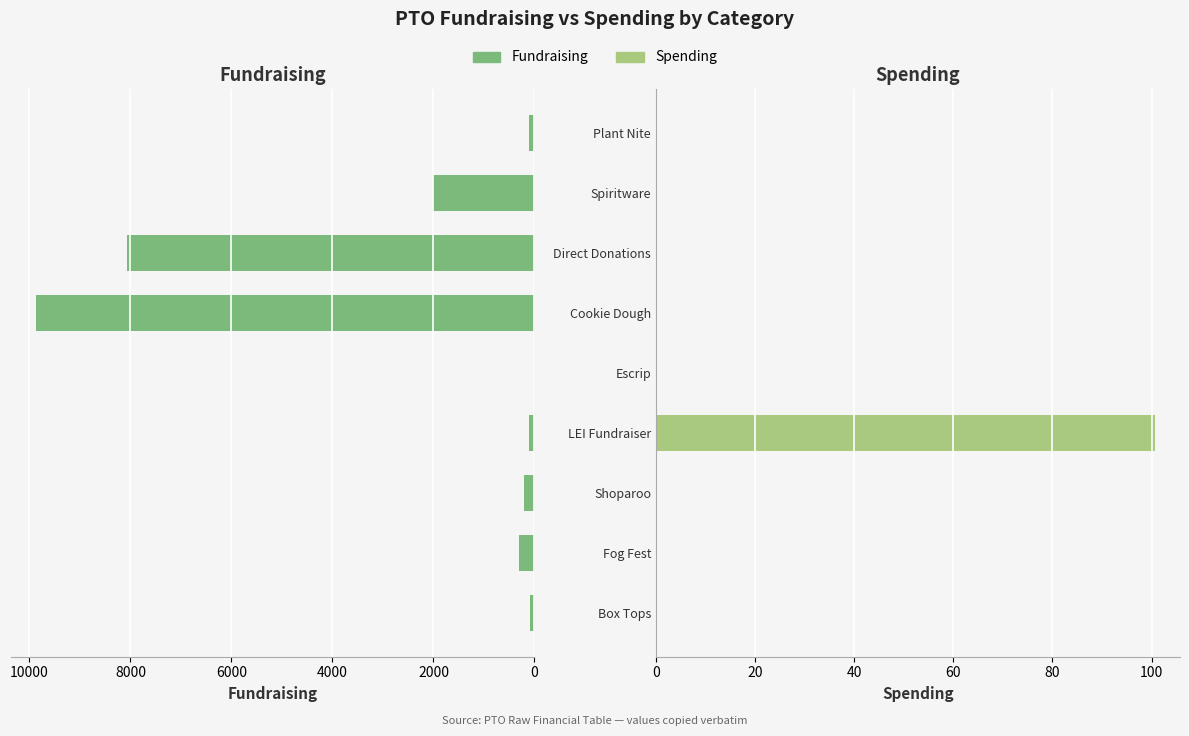

Is the value of Spending at Plant Nite greater than the value of Fundraising at LEI Fundraiser?

No